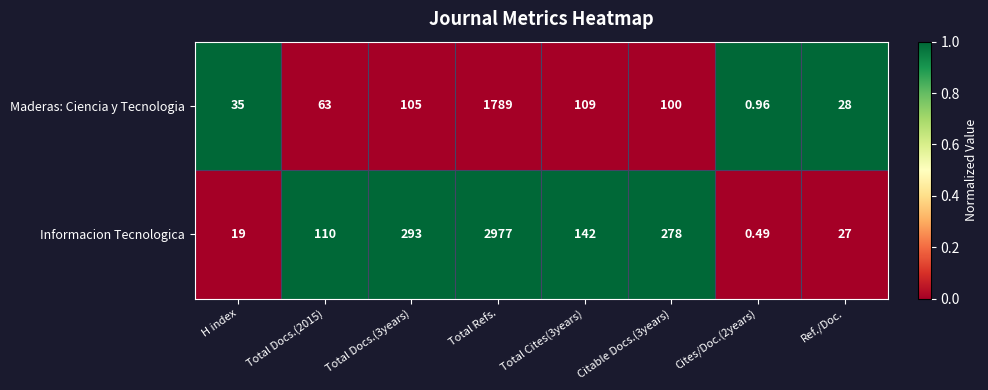

Which series has the widest spread of values?

Informacion Tecnologica